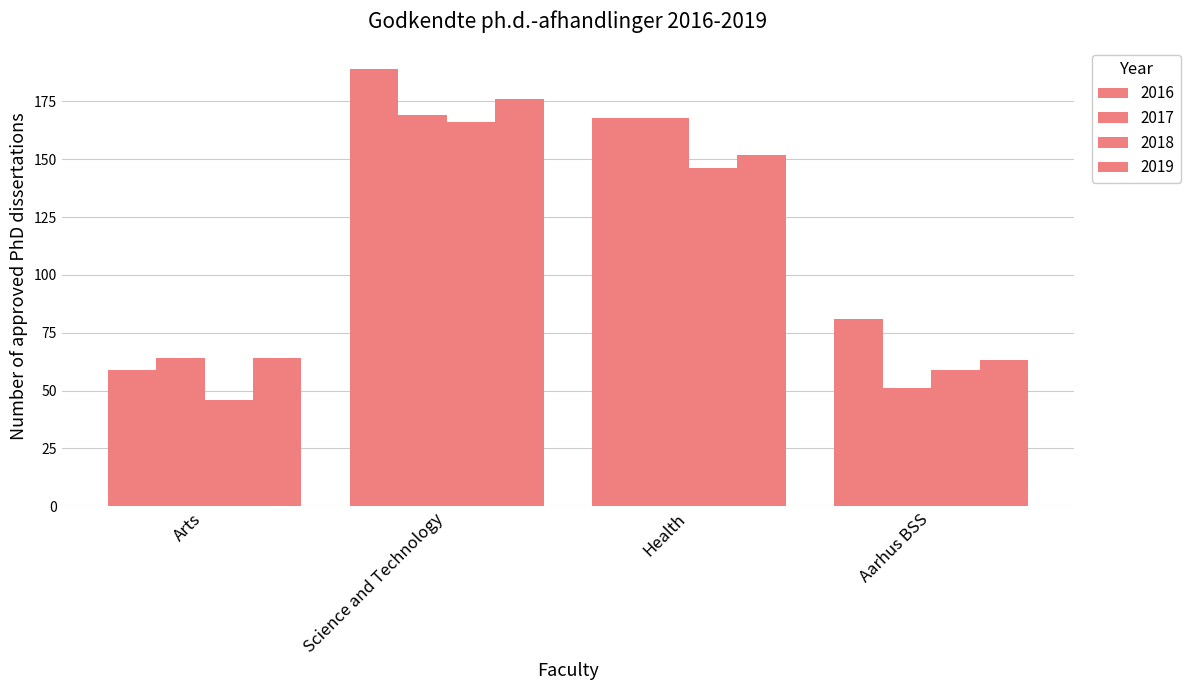

Reading left to right, extract all data points from this chart.

2016: 59	189	168	81
2017: 64	169	168	51
2018: 46	166	146	59
2019: 64	176	152	63